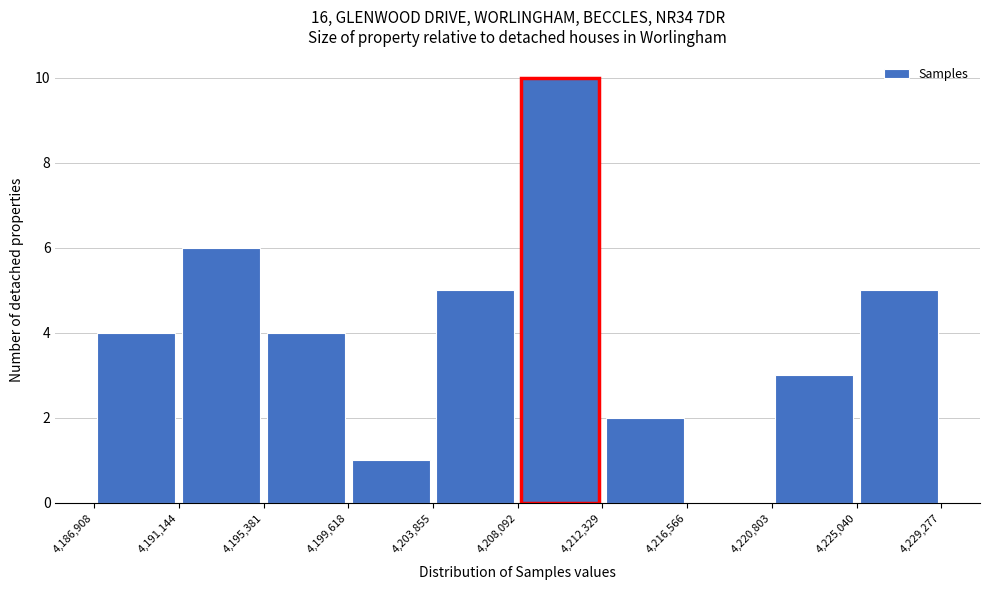

How tall is the bar that spans 4,225,040 to 4,229,277 on the x-axis? The values are not printed on the chart, so give them approximately, as read against the axis.

5